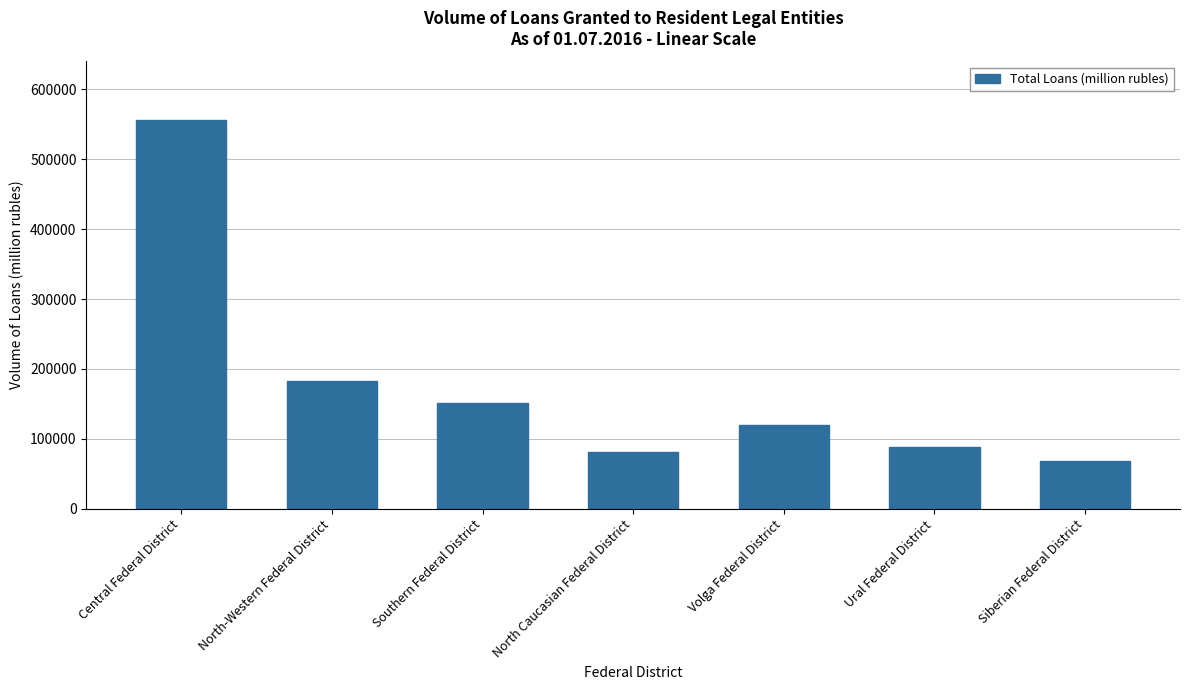

Is it true that the value at Volga Federal District is 119152?

True